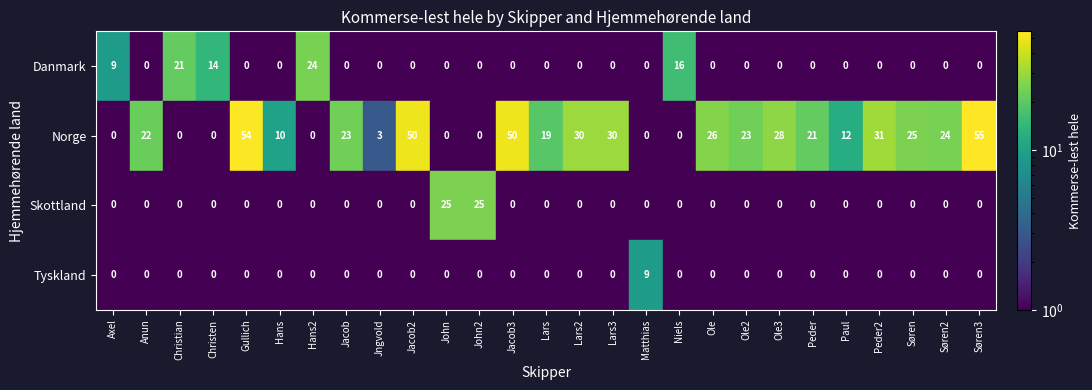

Which has a higher value, Lars2 or Hans2?

Hans2